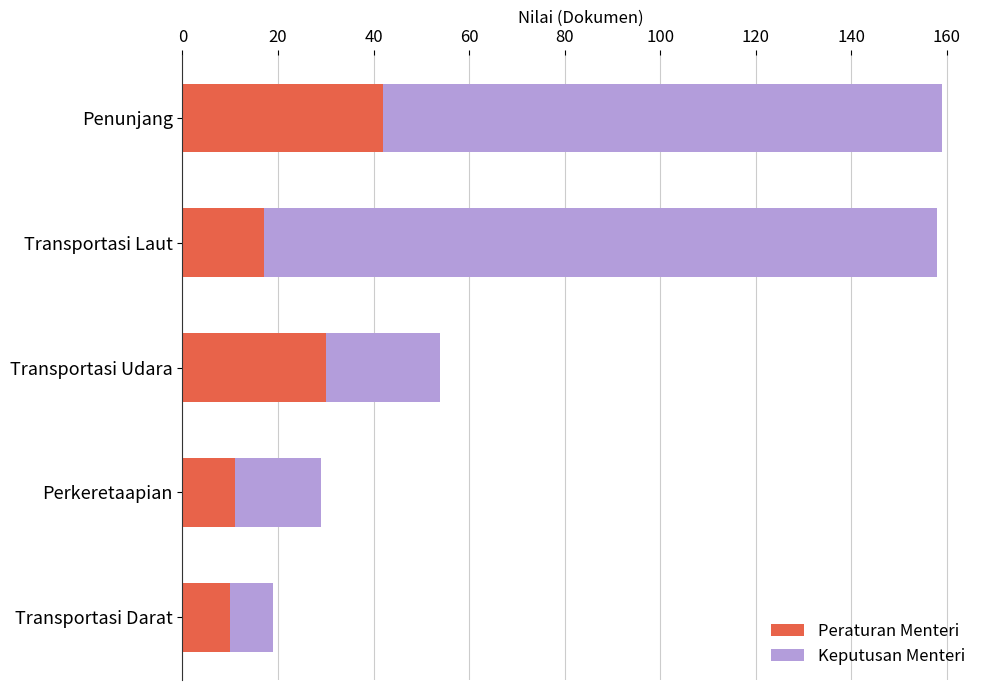

What is the total value across all series at Transportasi Laut?

158